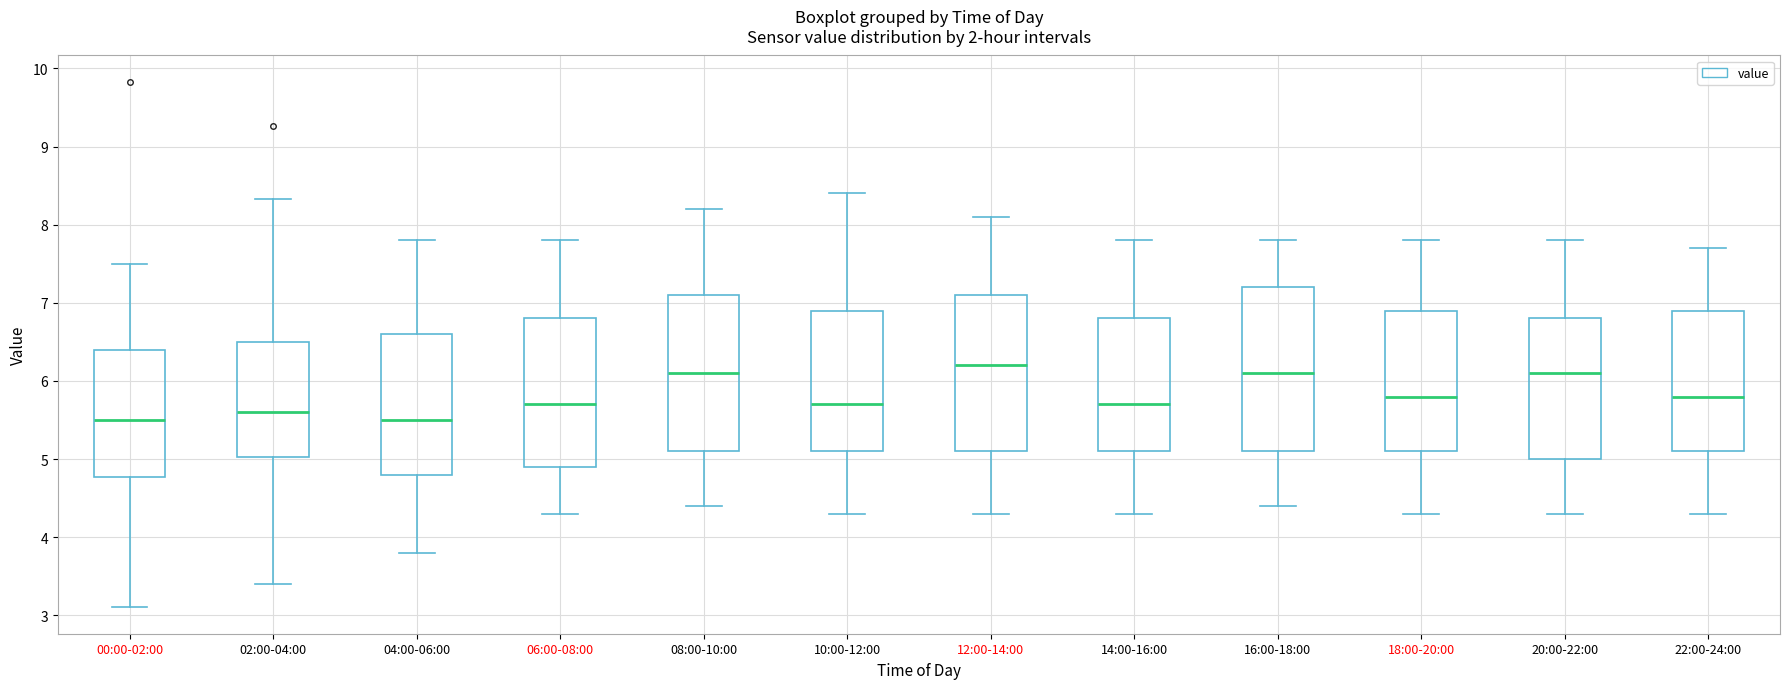

Comparing the boxes themselves (not the whiskers), which one is the tallest?

16:00-18:00